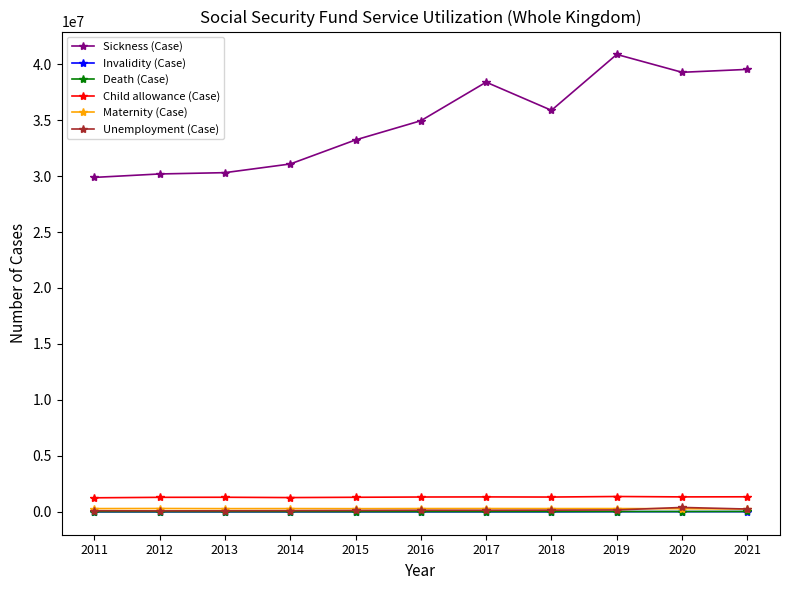

Is the value of Child allowance (Case) at 2014 greater than the value of Sickness (Case) at 2018?

No